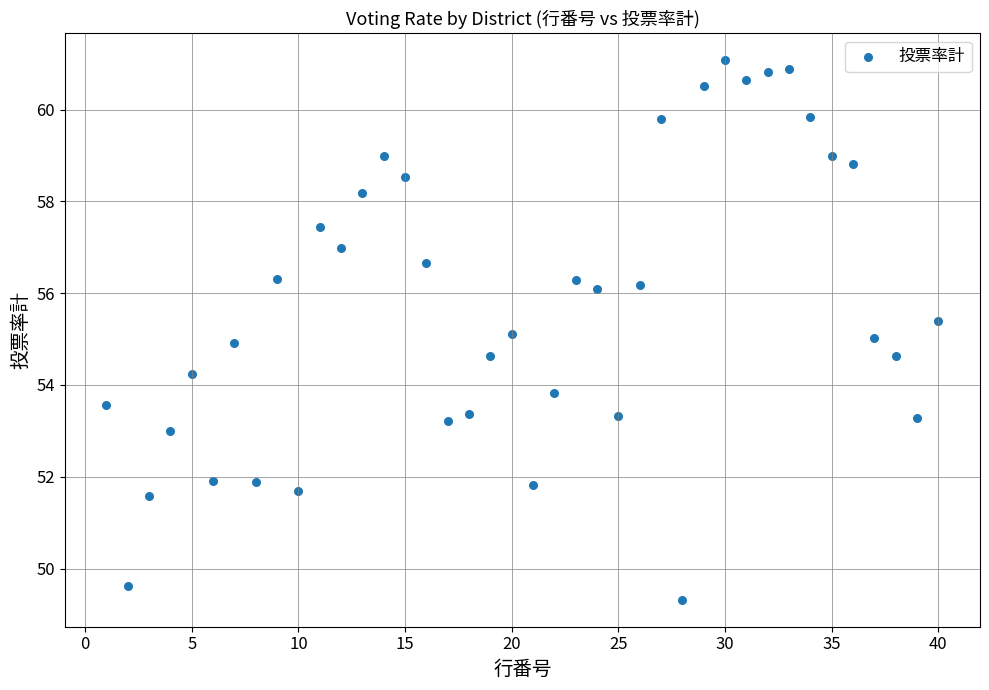

What is the range of X values (max minus min)?

39.0